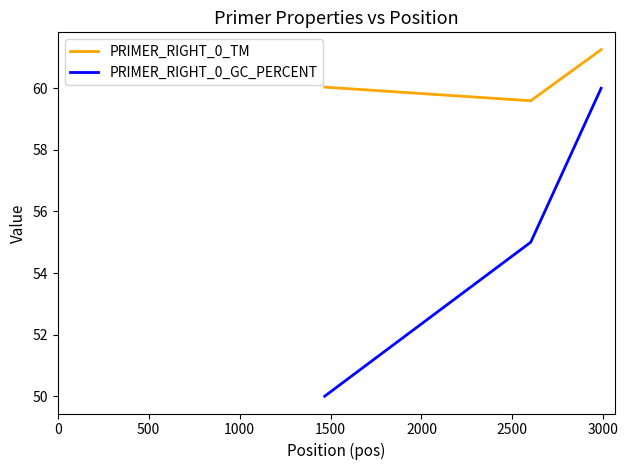

What is the difference between the maximum and minimum values in the PRIMER_RIGHT_0_TM series?

1.7